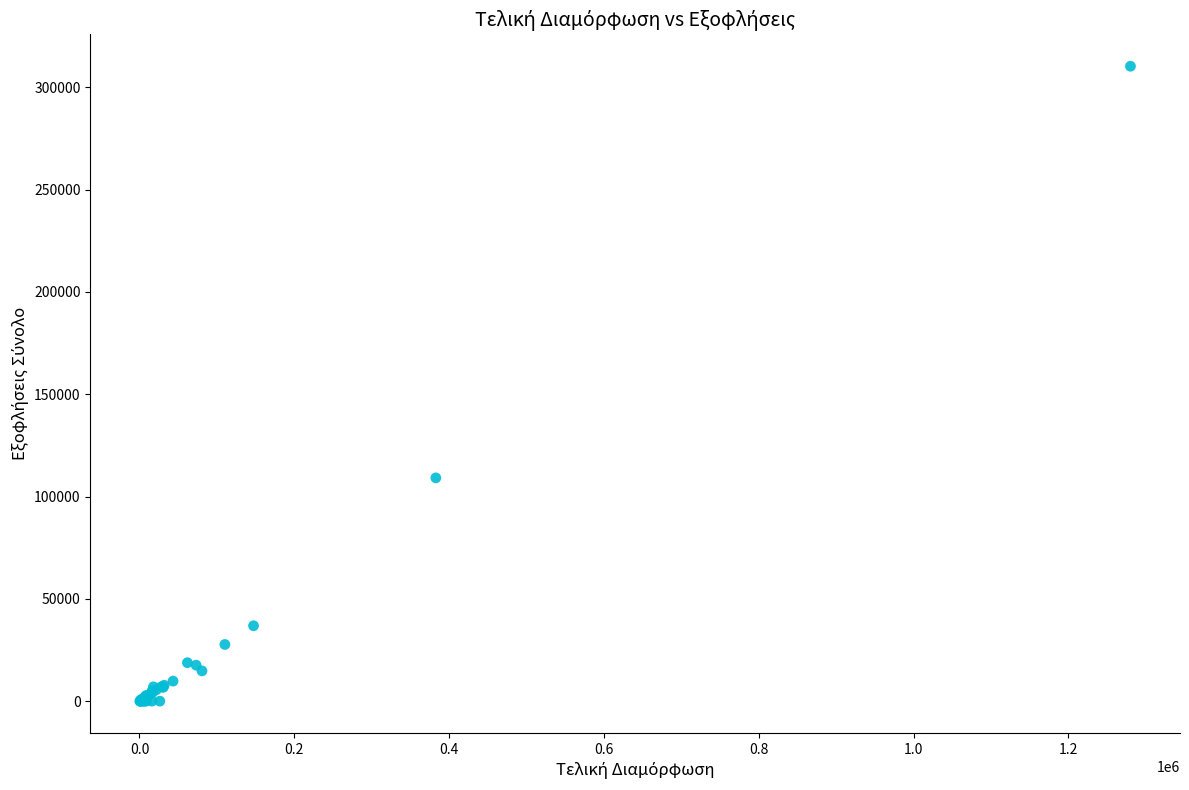

What Y value in the scatter plot is closest to 155135?

109108.3